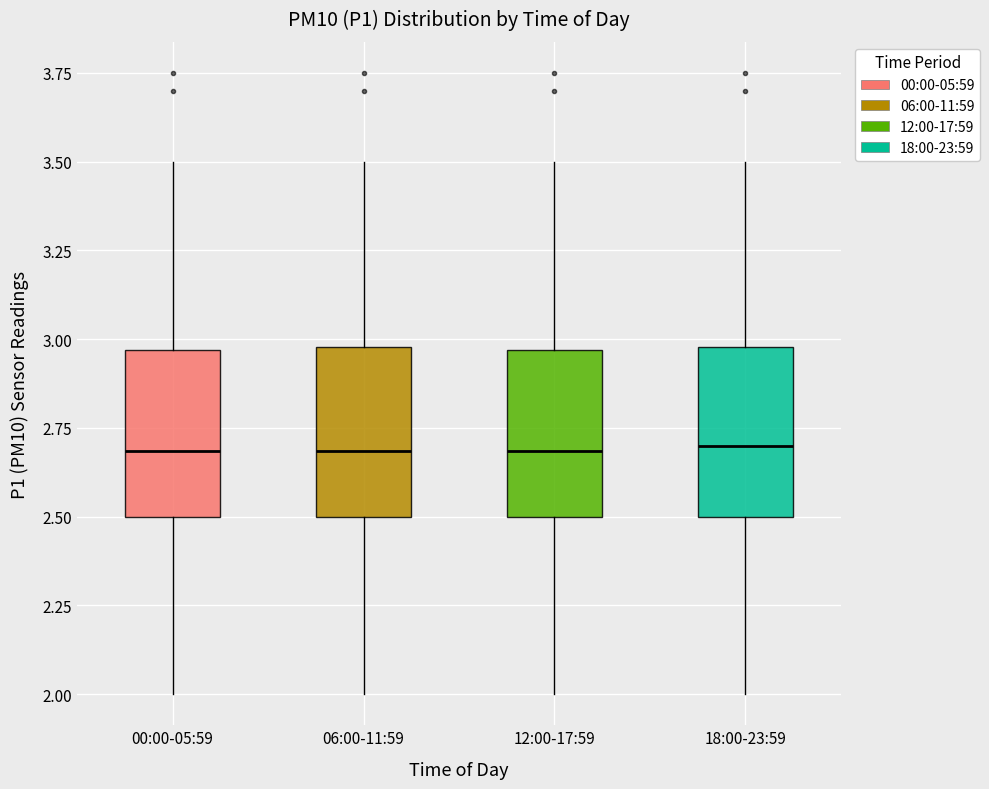

Reading left to right, transcribe this box plot: for each box, give where its median line is, the range the box spans, and where its two whiskers end, as read against the y-axis. The values are not printed on the chart, so give them approximately, as read against the axis.

00:00-05:59: median 2.70, box 2.50 to 2.95, whiskers 2.00 to 3.50
06:00-11:59: median 2.70, box 2.50 to 3.00, whiskers 2.00 to 3.50
12:00-17:59: median 2.70, box 2.50 to 2.95, whiskers 2.00 to 3.50
18:00-23:59: median 2.70, box 2.50 to 3.00, whiskers 2.00 to 3.50